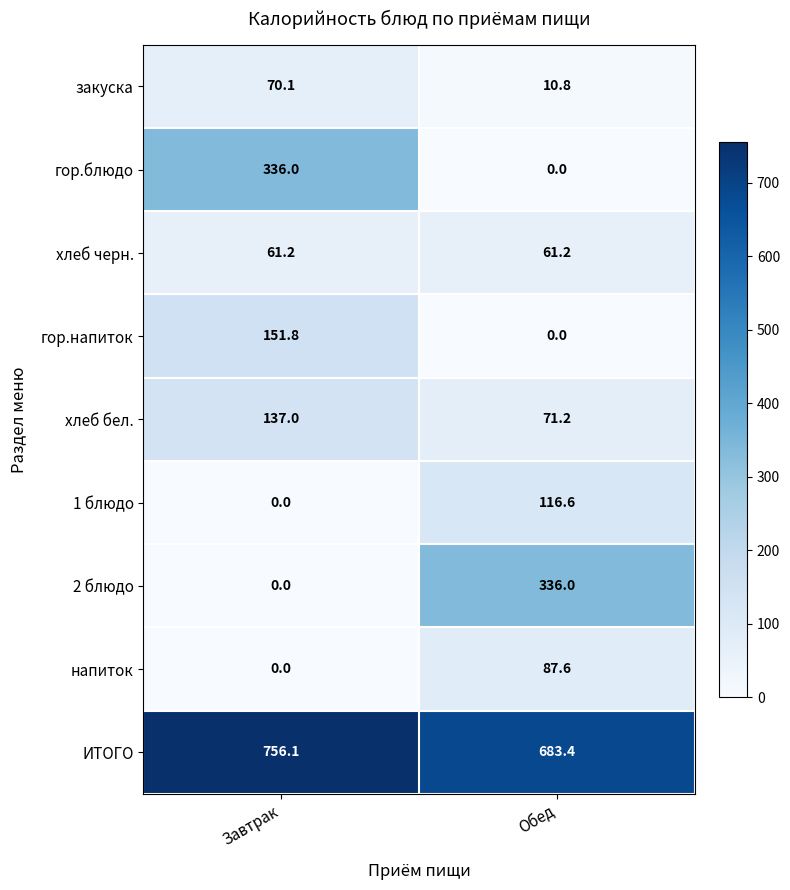

True or false: 2 блюдо has a value of 0.0 at Завтрак.

True